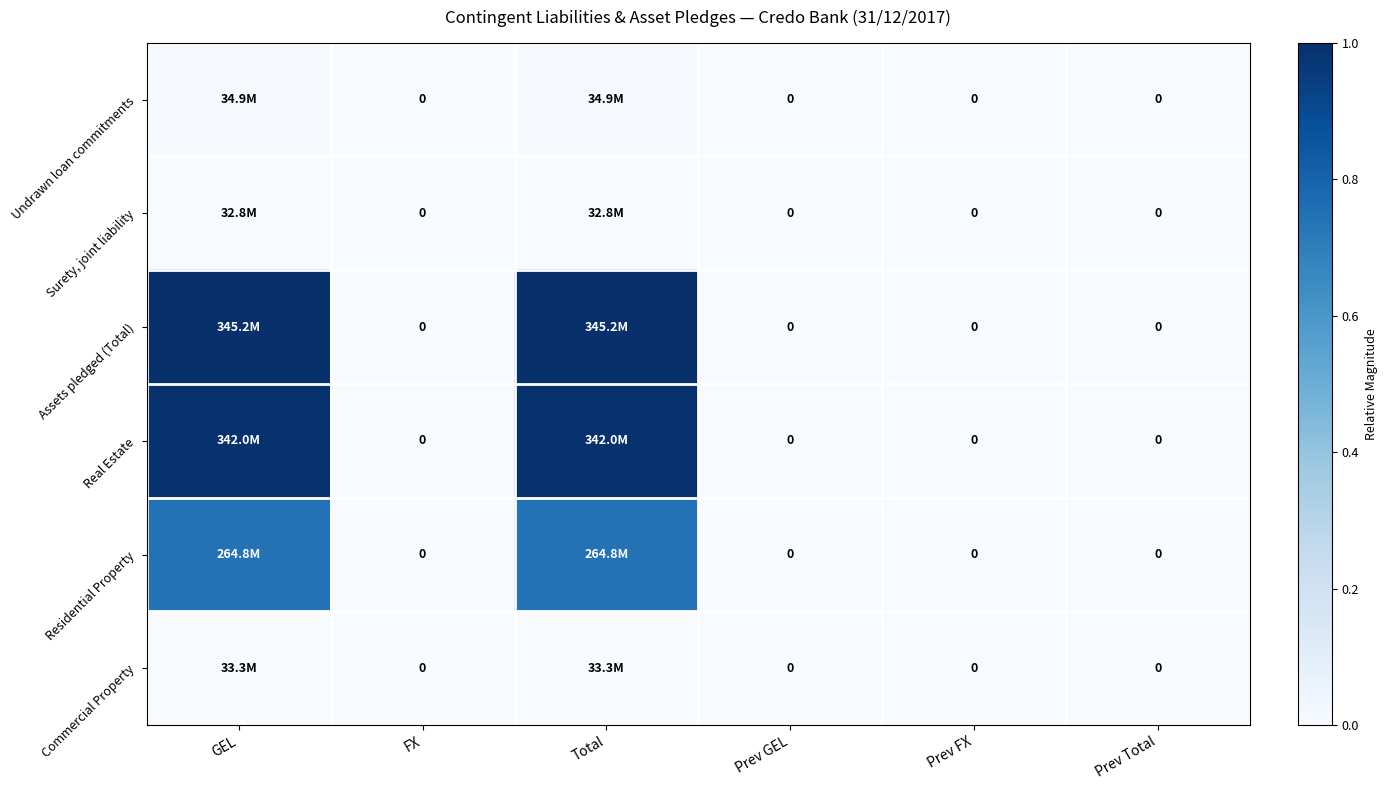

Which category has the highest value in the Surety, joint liability series?

GEL